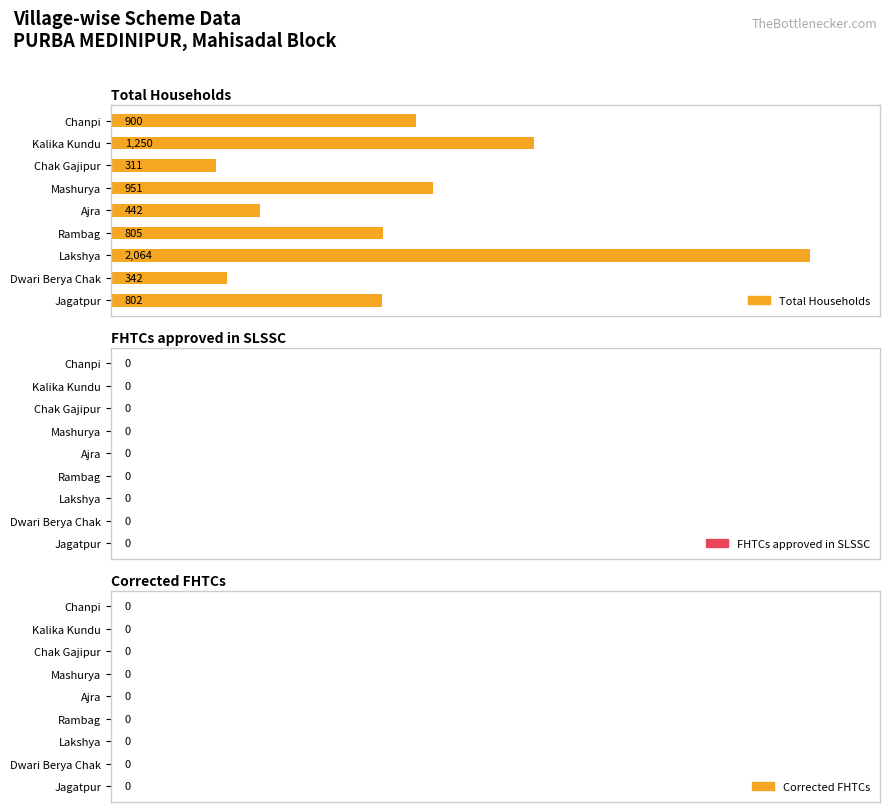

What is the change in value from Chanpi to Dwari Berya Chak?

-558